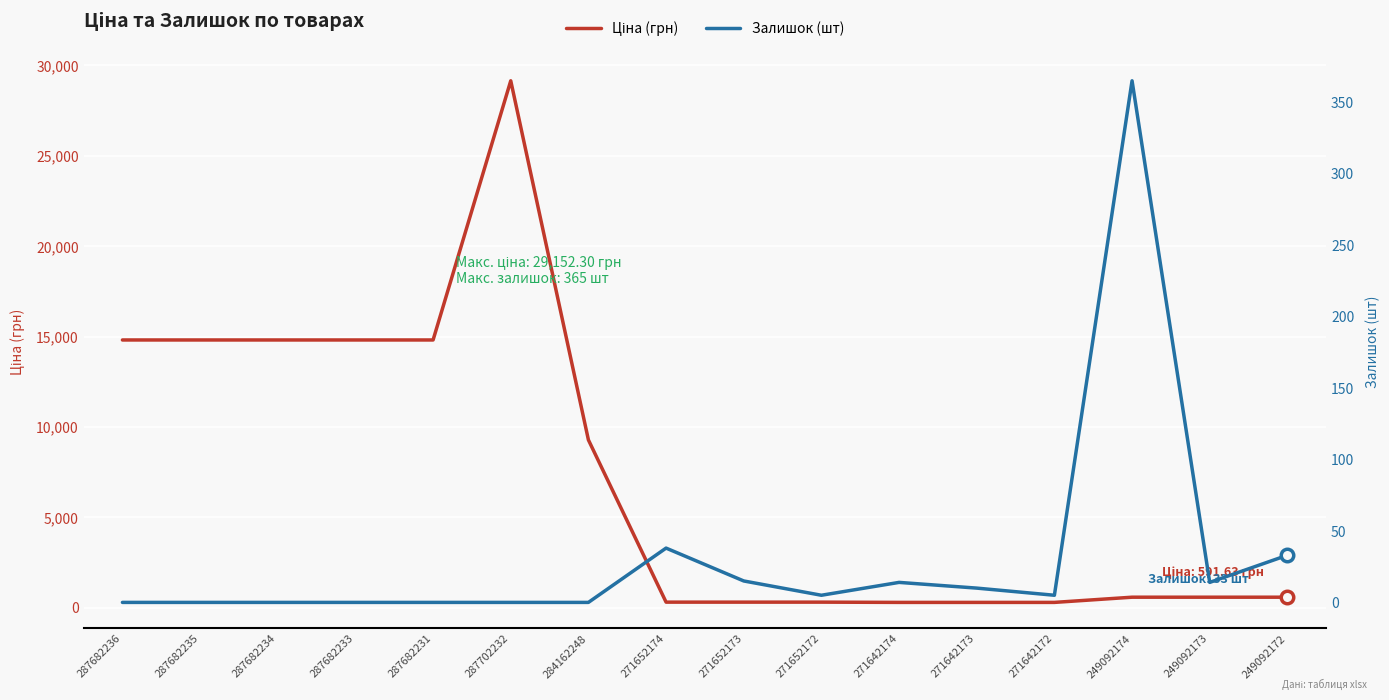

At which label is Ціна closest to 14728?

287682236